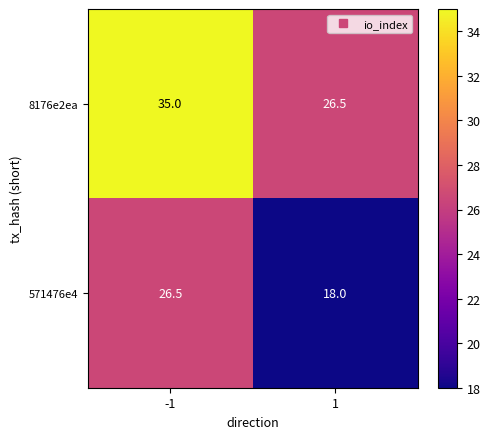

The value of 8176e2ea at 1 is 26.5. True or false?

True